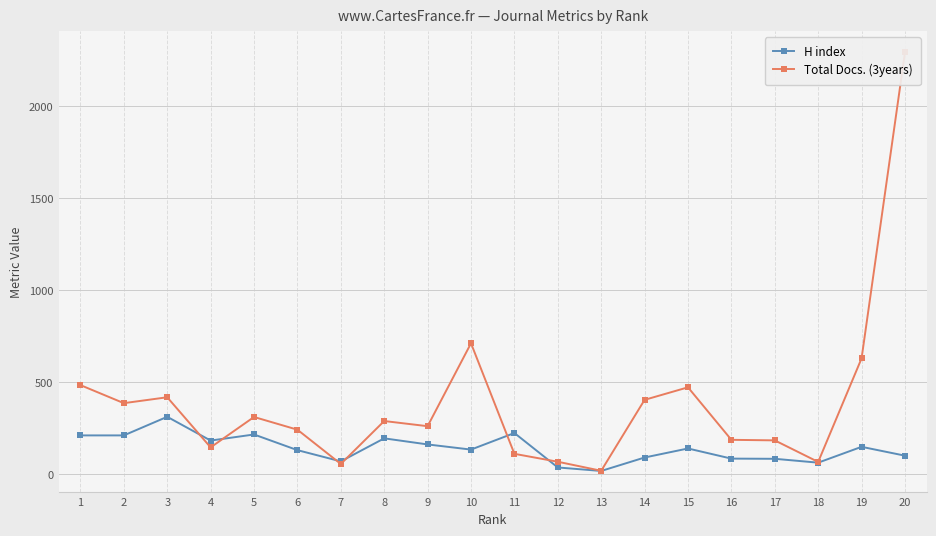

What is the value of the H index point at the 7th from the left?

71